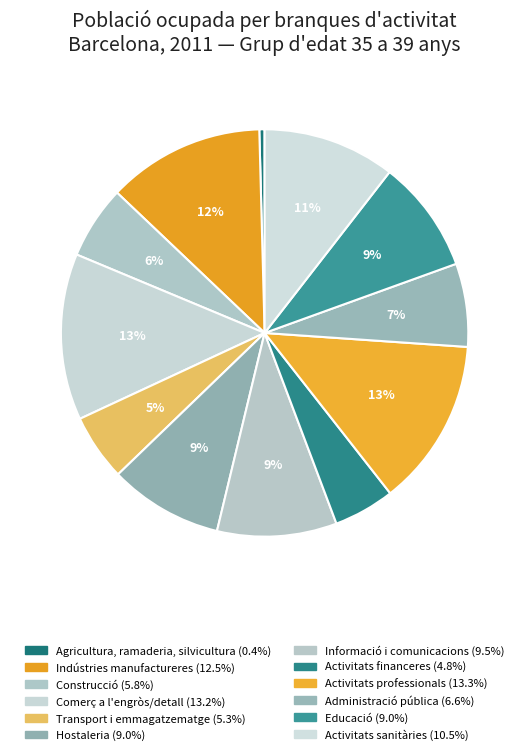

Does Transport i emmagatzematge represent more than half of the total?

No